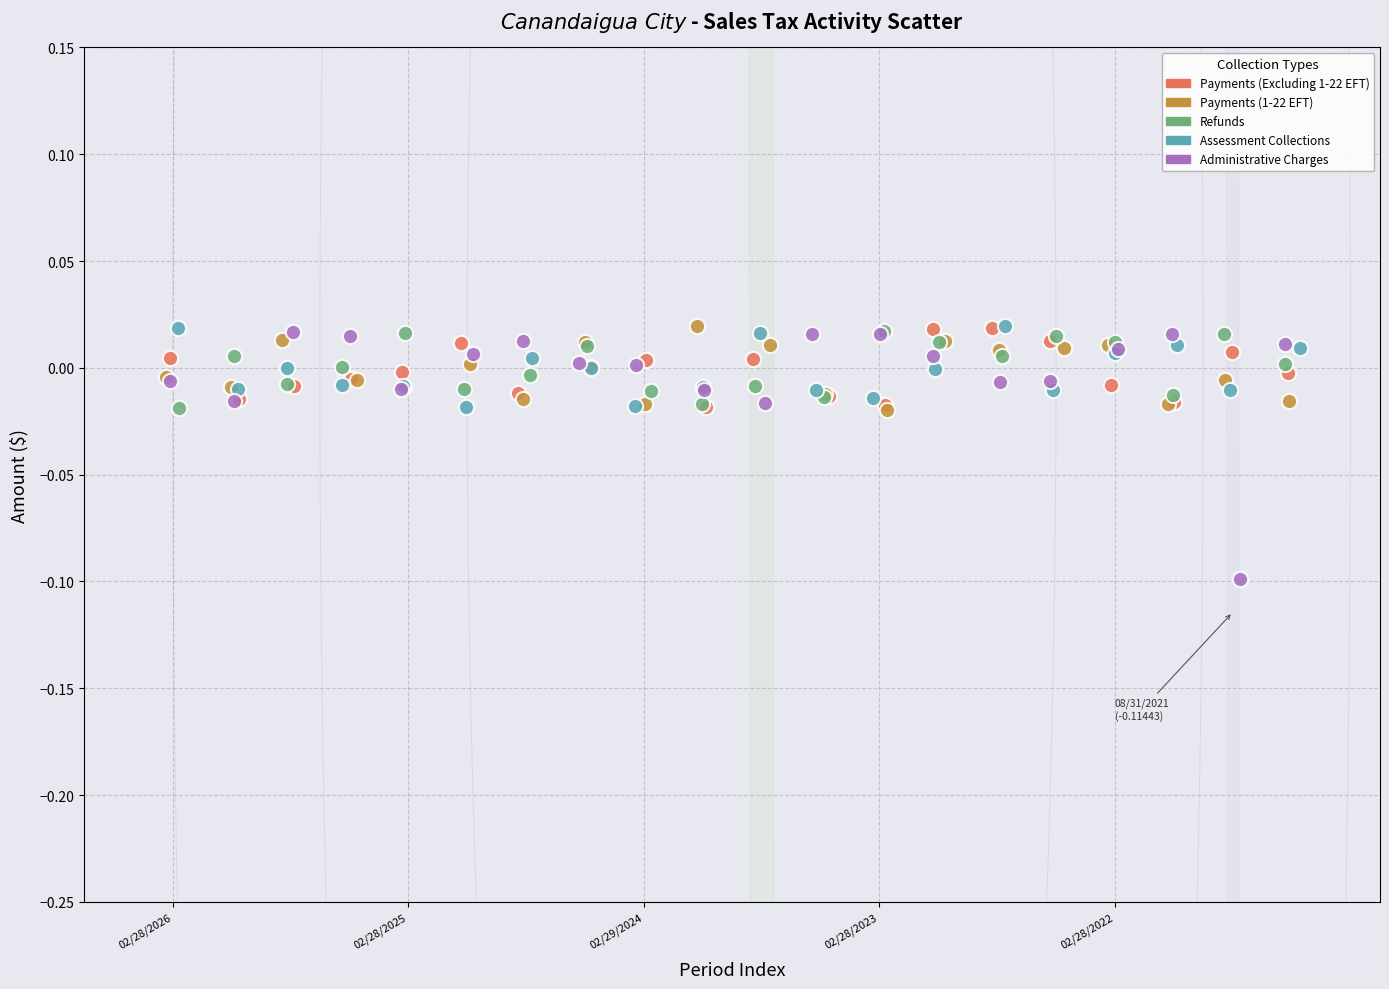

Which series reaches the minimum Y coordinate?

Administrative Charges